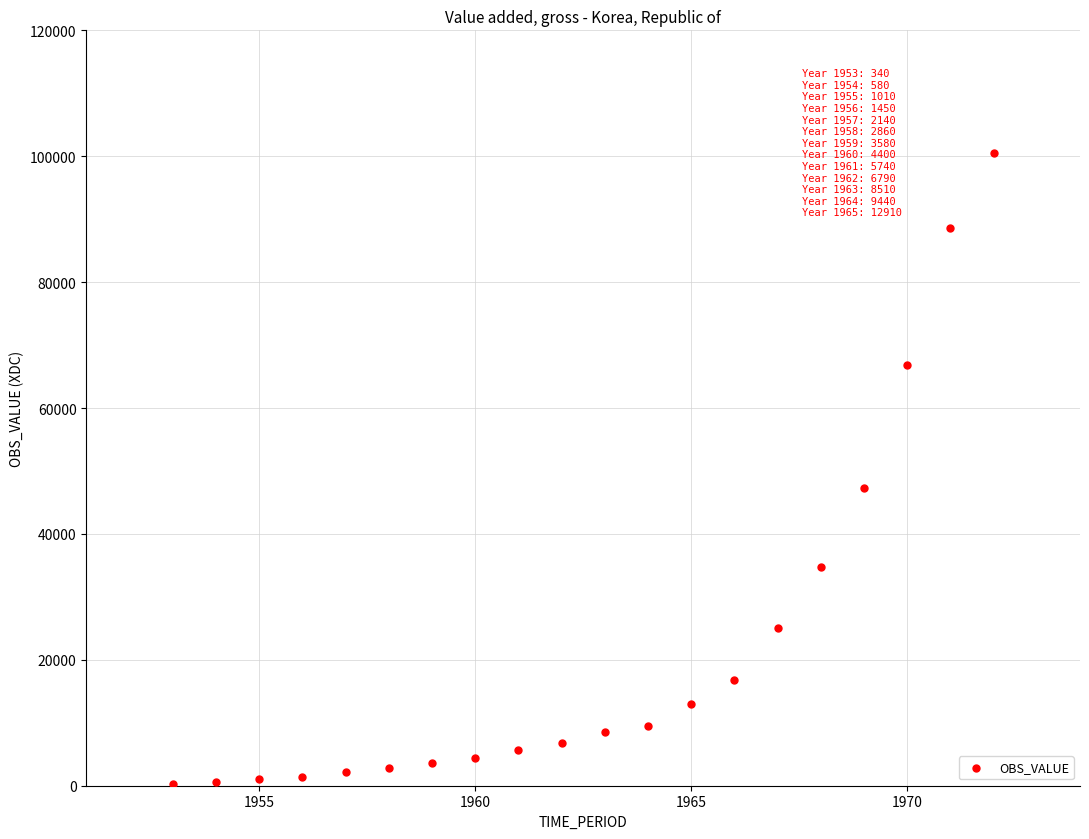

What is the range of X values (max minus min)?

19